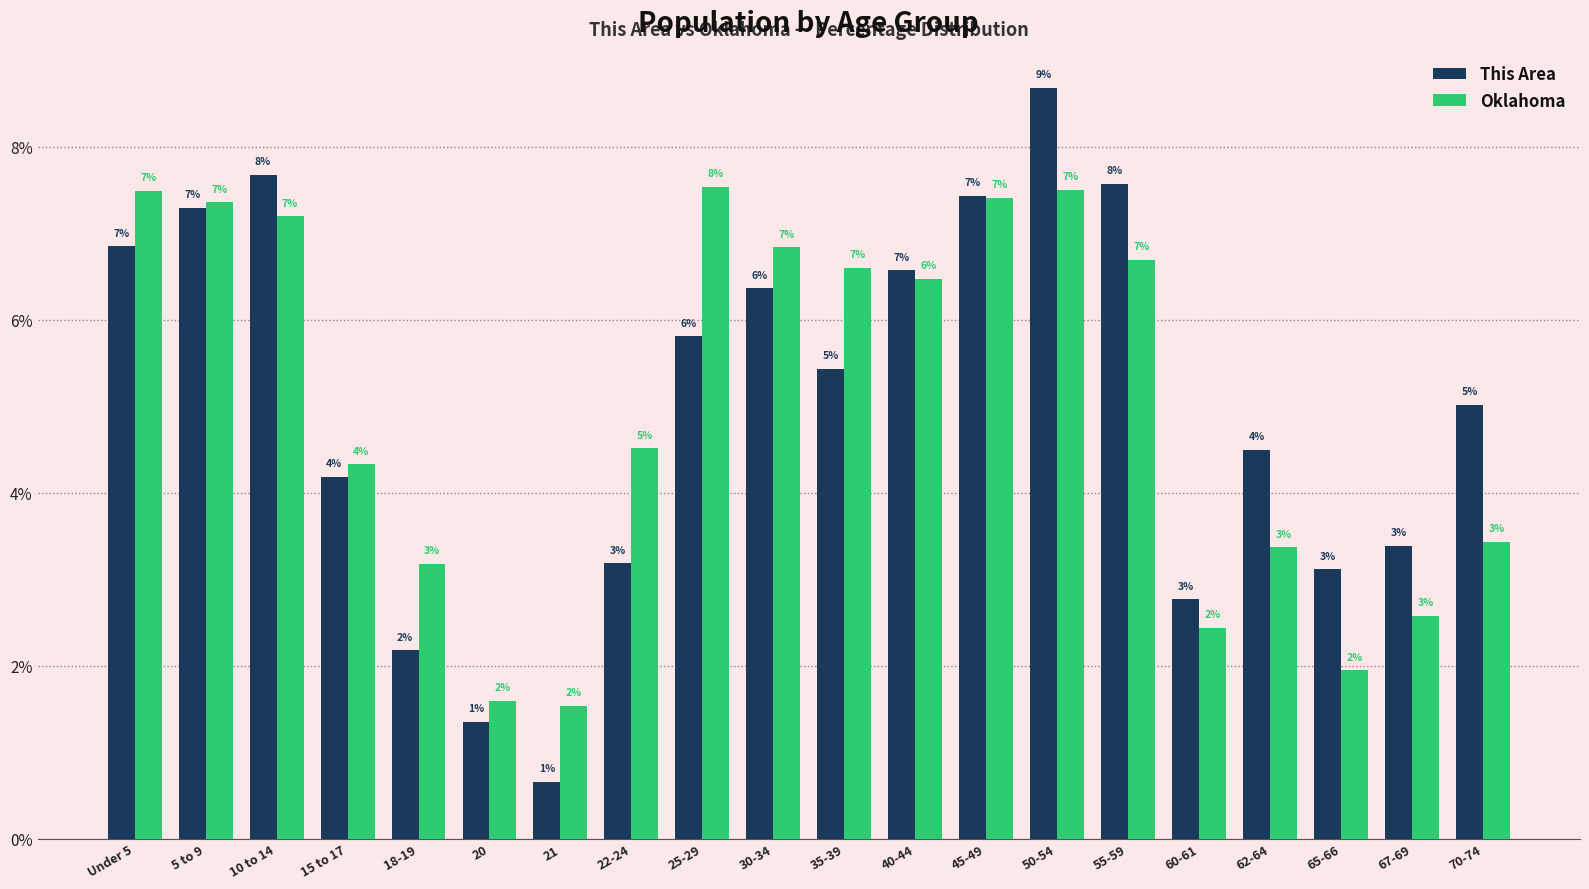

What is the maximum value for This Area?

8.7